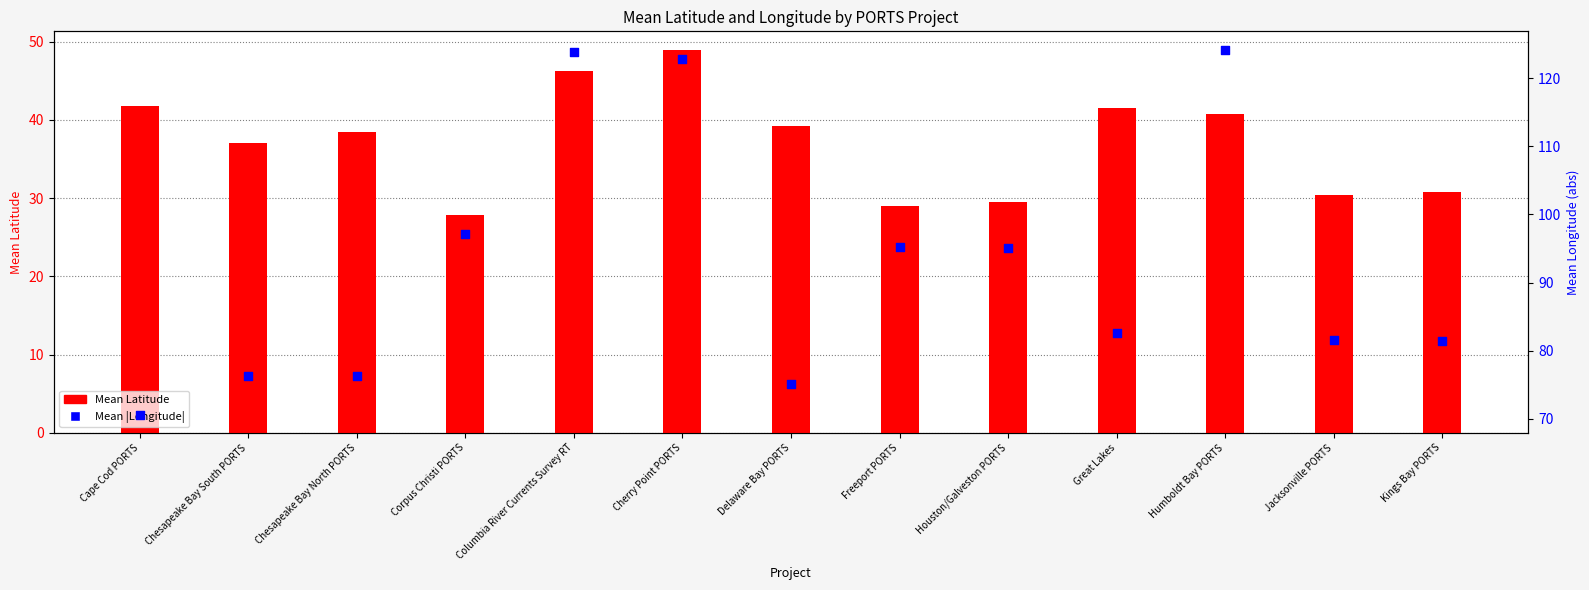

At which category is the sum across all series the highest?

Cherry Point PORTS